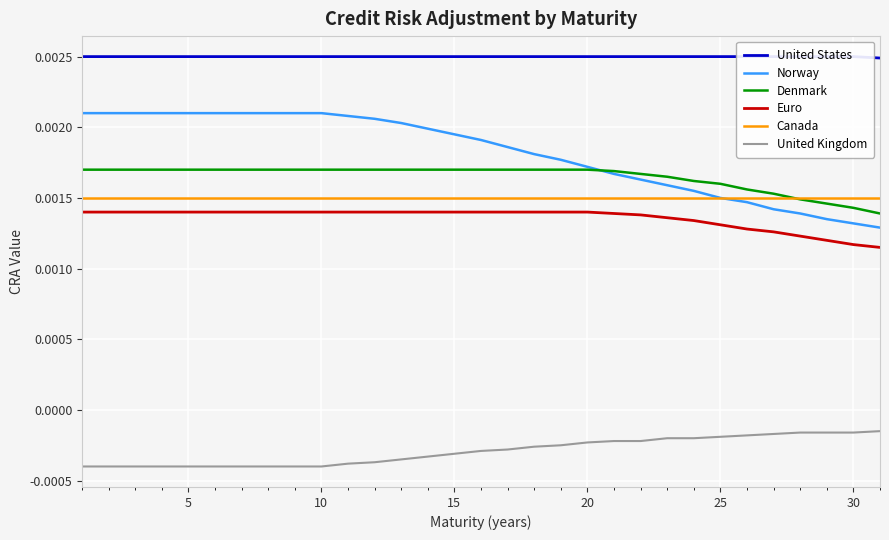

True or false: Euro and Denmark cross at least once.

False